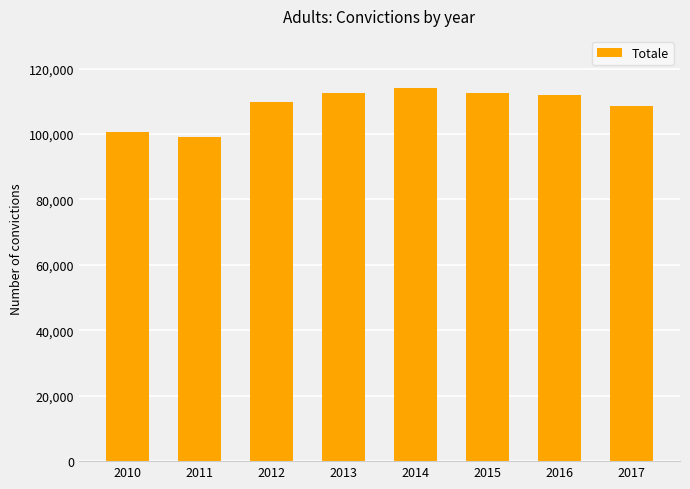

How many series are shown in this chart?

1